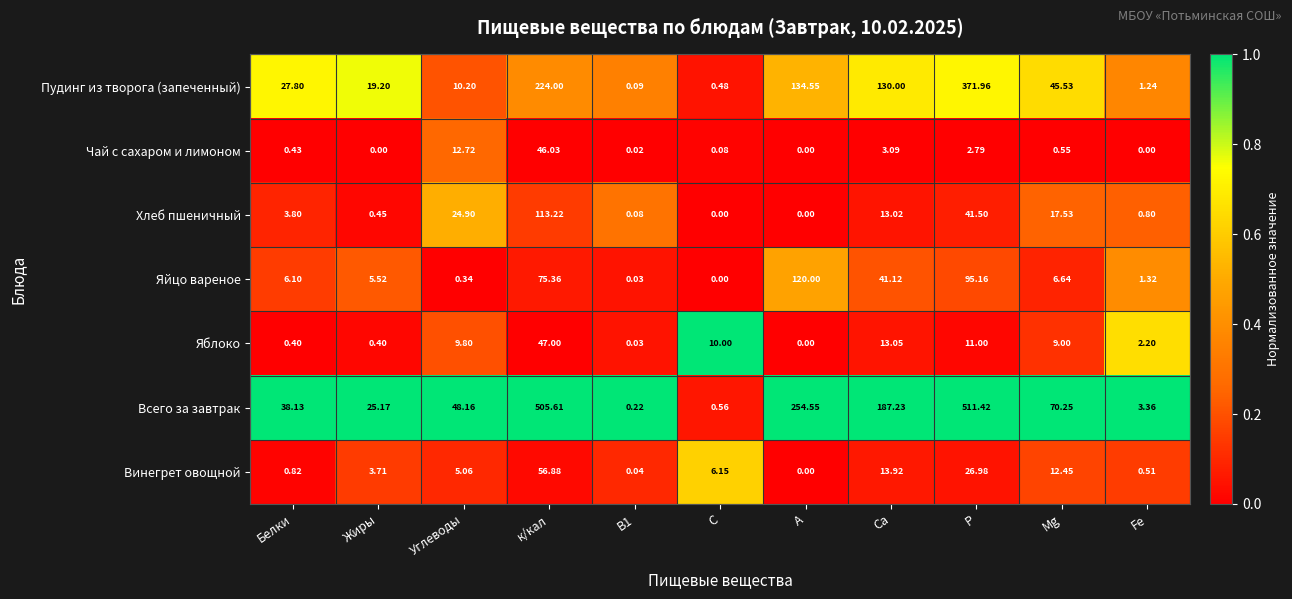

At which label does Чай с сахаром и лимоном reach its peak?

к/кал